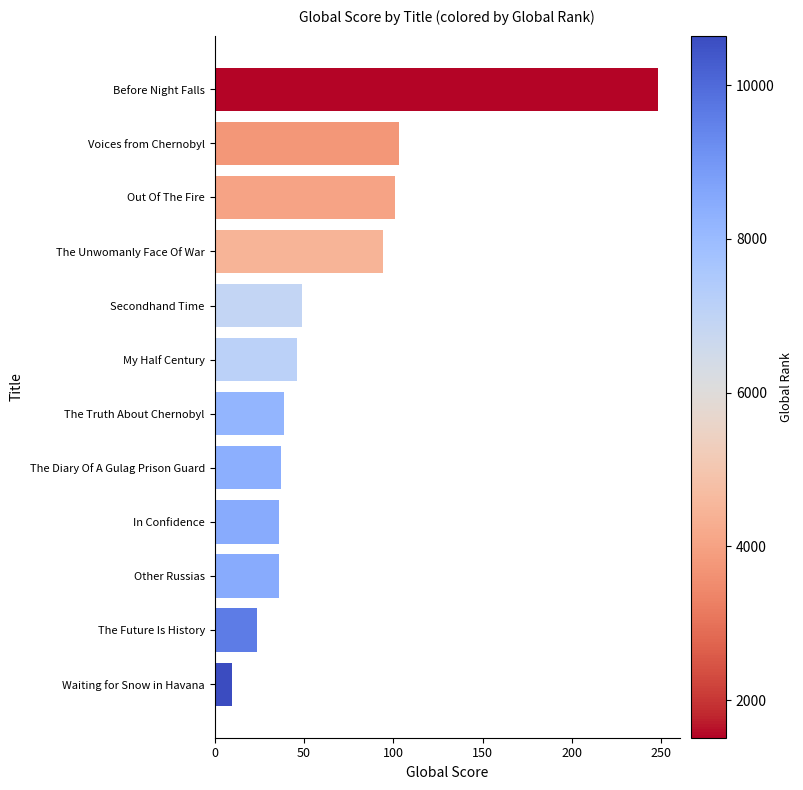

What is the change in value from Before Night Falls to In Confidence?

-212